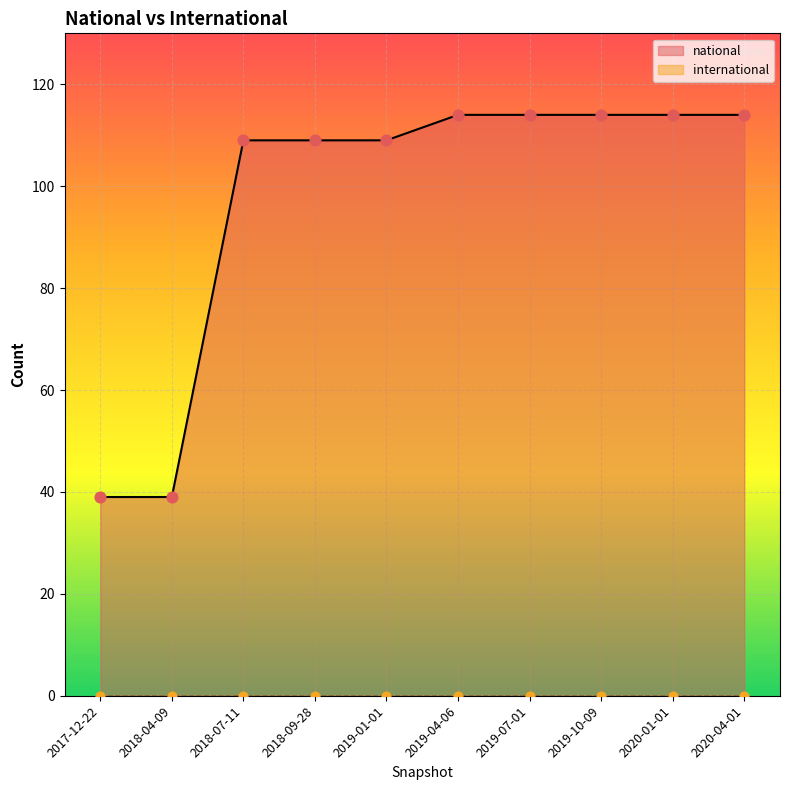

Which series reaches the minimum Y coordinate?

international